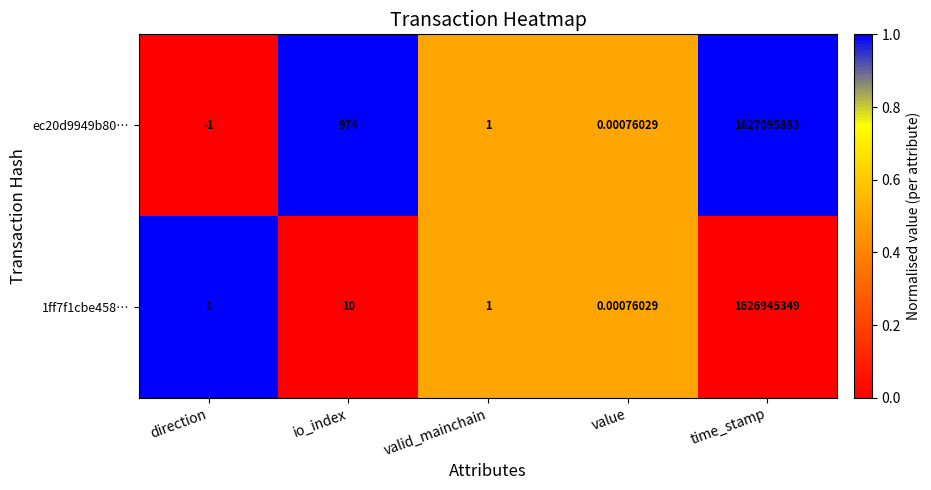

Which category has the highest value in the ec20d9949b80… series?

time_stamp